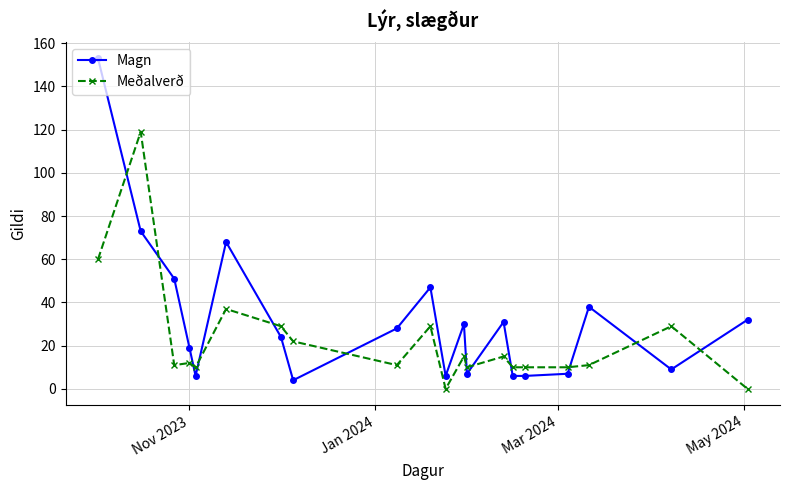

What is the difference between the maximum and minimum values in the Meðalverð series?

119